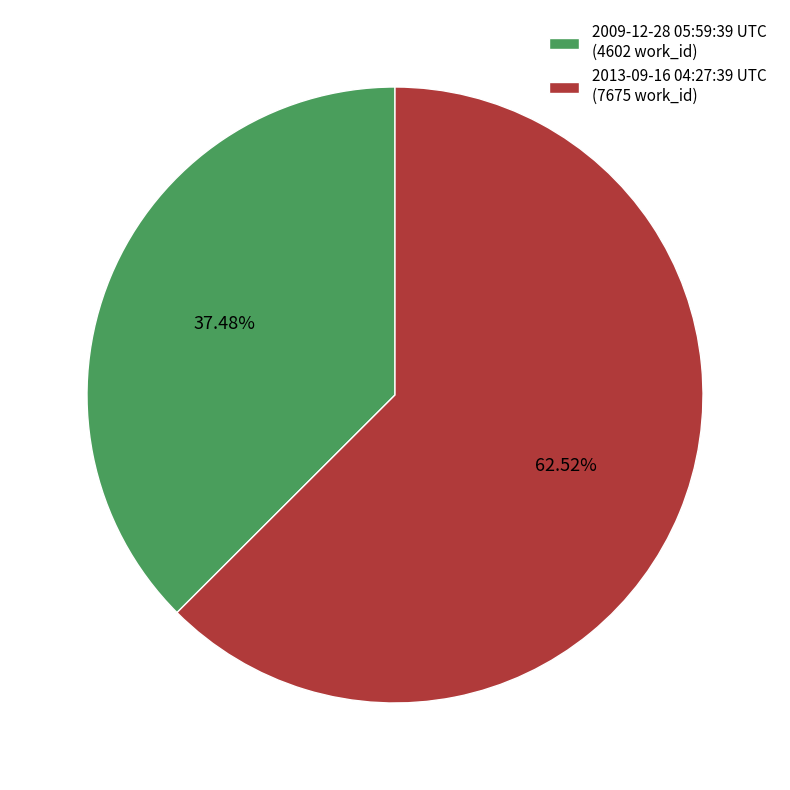

To the nearest percent, what is the difference between the 2009-12-28 05:59:39 UTC and 2013-09-16 04:27:39 UTC slice percentages?

25%